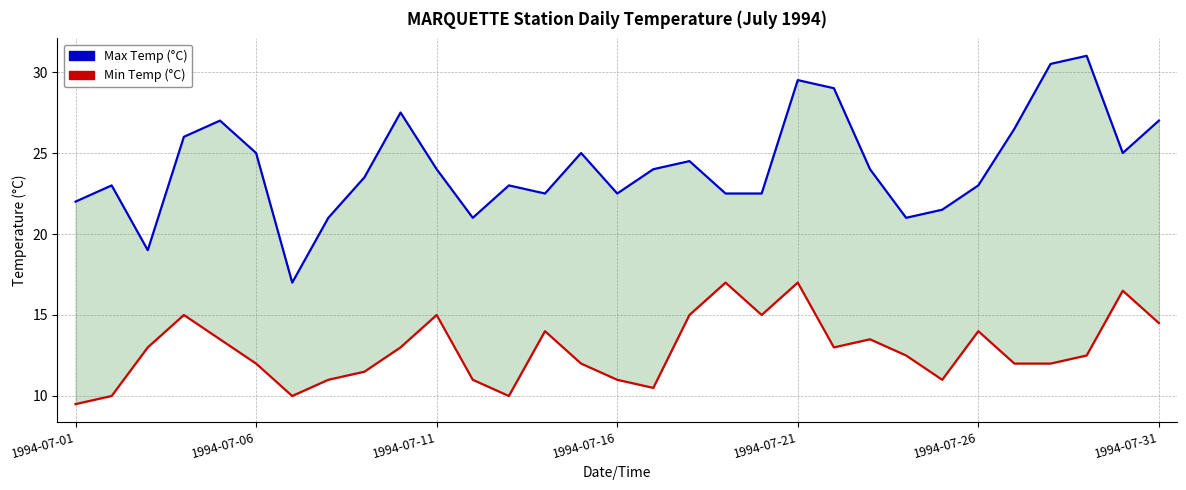

Does the chart have visible grid lines?

Yes